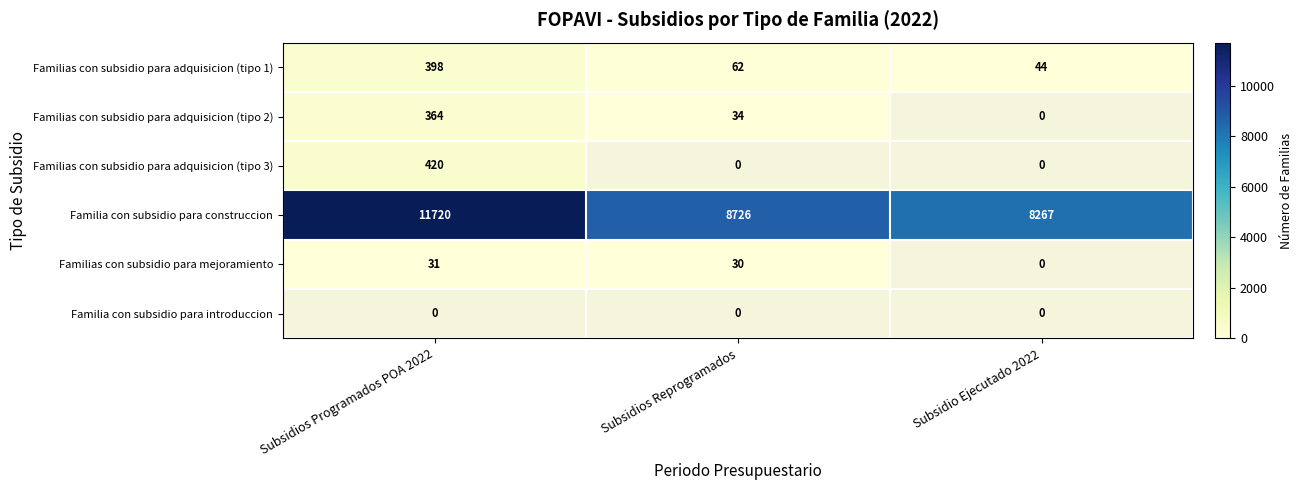

Which category has the highest value in the Familia con subsidio para construccion series?

Subsidios Programados POA 2022